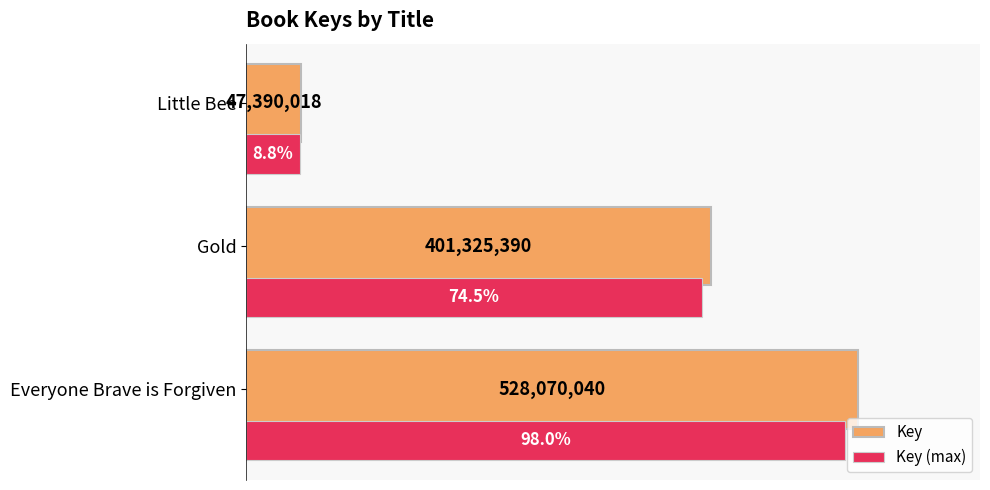

Count the values in the range 47390018 to 528070040.

3